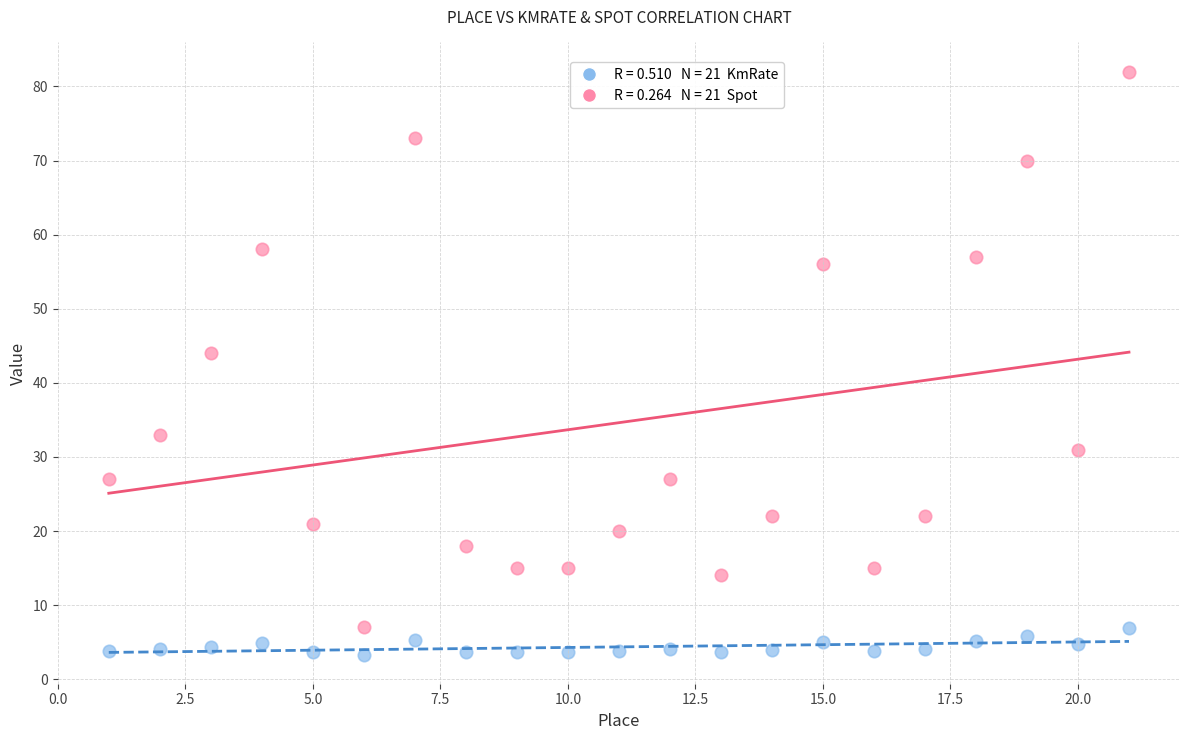

Across all data points, what is the range of X values (max minus min)?

20.0